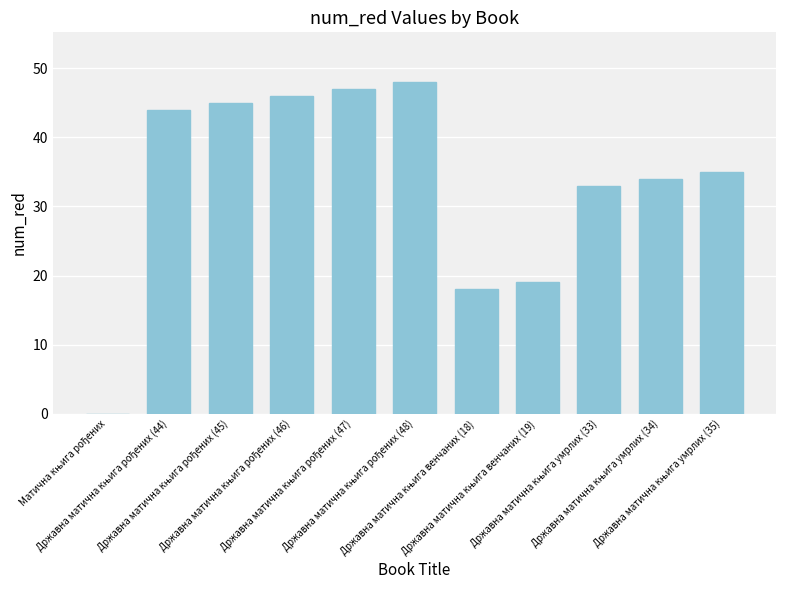

How many distinct data groups are displayed?

1